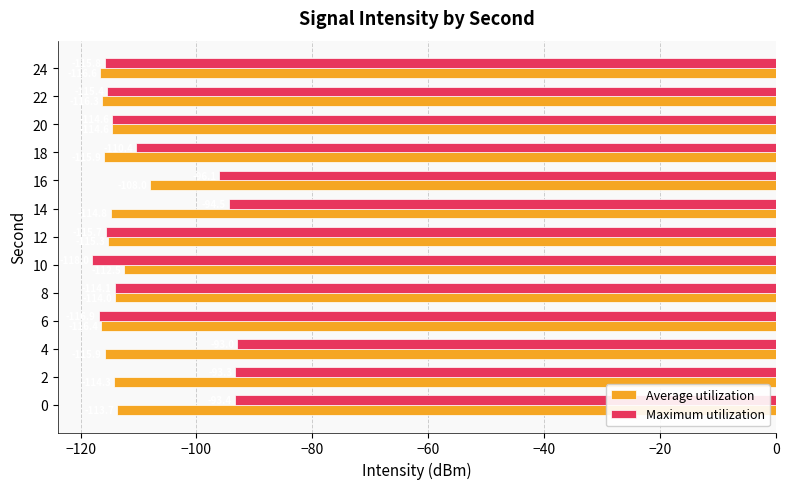

Rank the series by their average value, from lowest to highest.

Average utilization, Maximum utilization